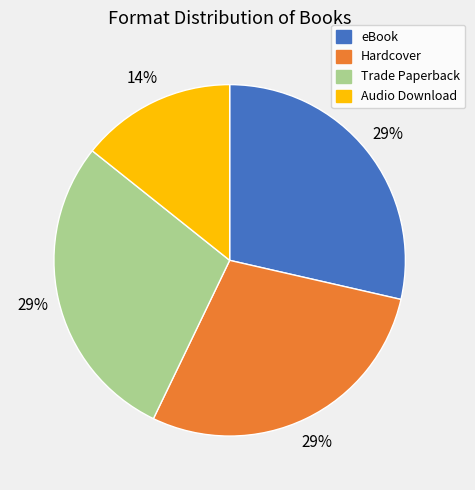

Does Trade Paperback account for over 50% of the chart?

No